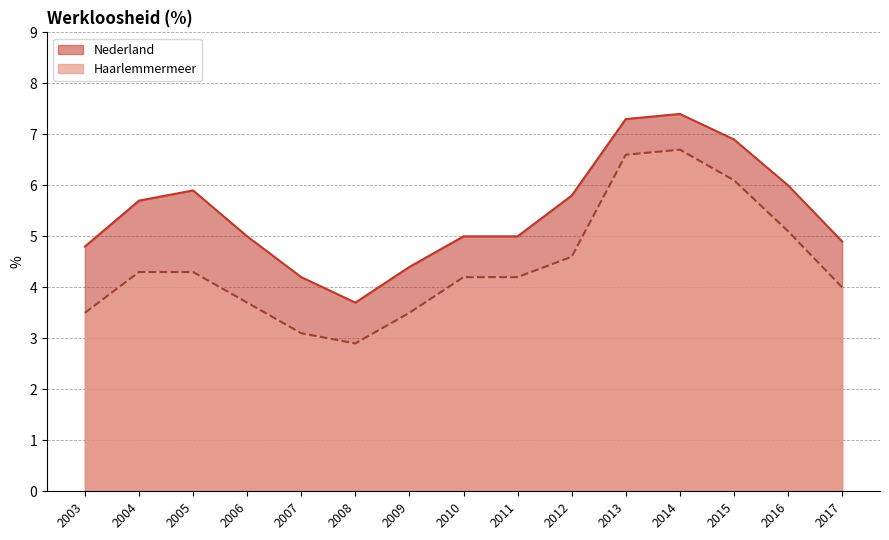

True or false: Nederland and Haarlemmermeer intersect in this chart.

False